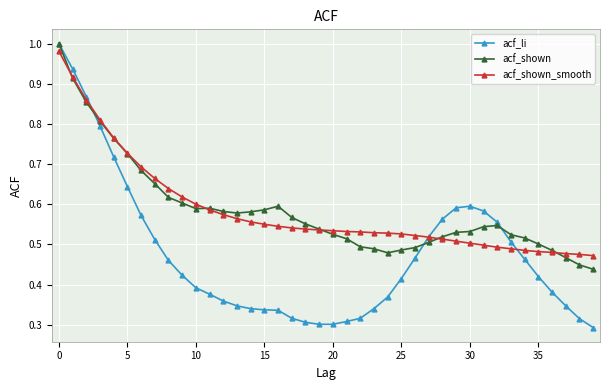

Which series has the largest range (max minus min)?

acf_li